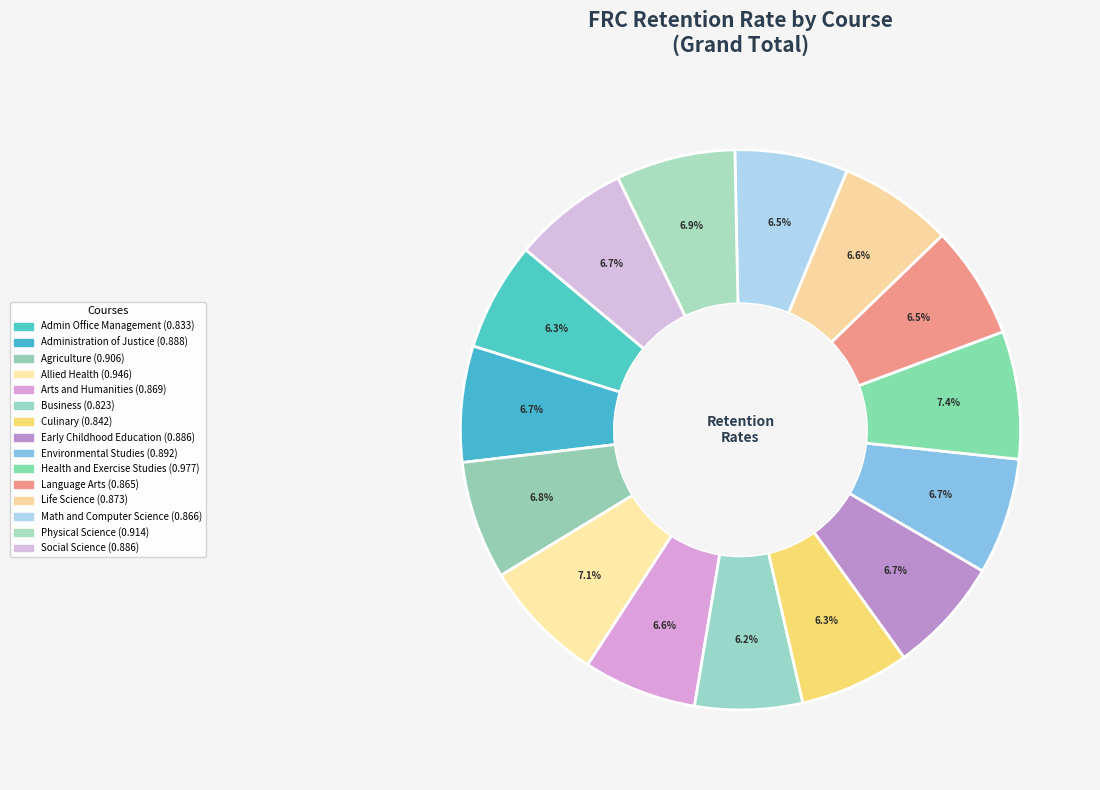

Is it true that Admin Office Management is 6% of the pie?

True